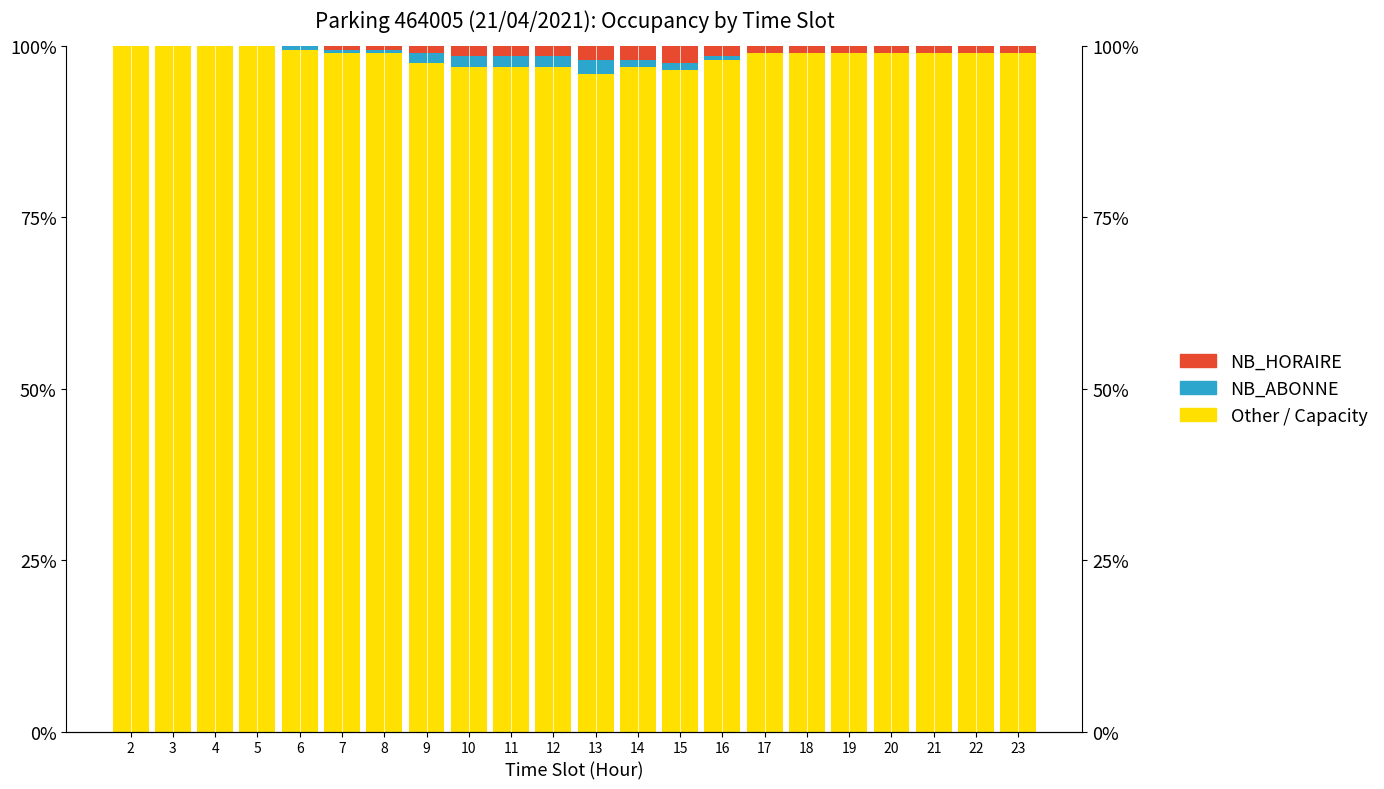

Where is Other / Capacity nearest to the value 98?

16